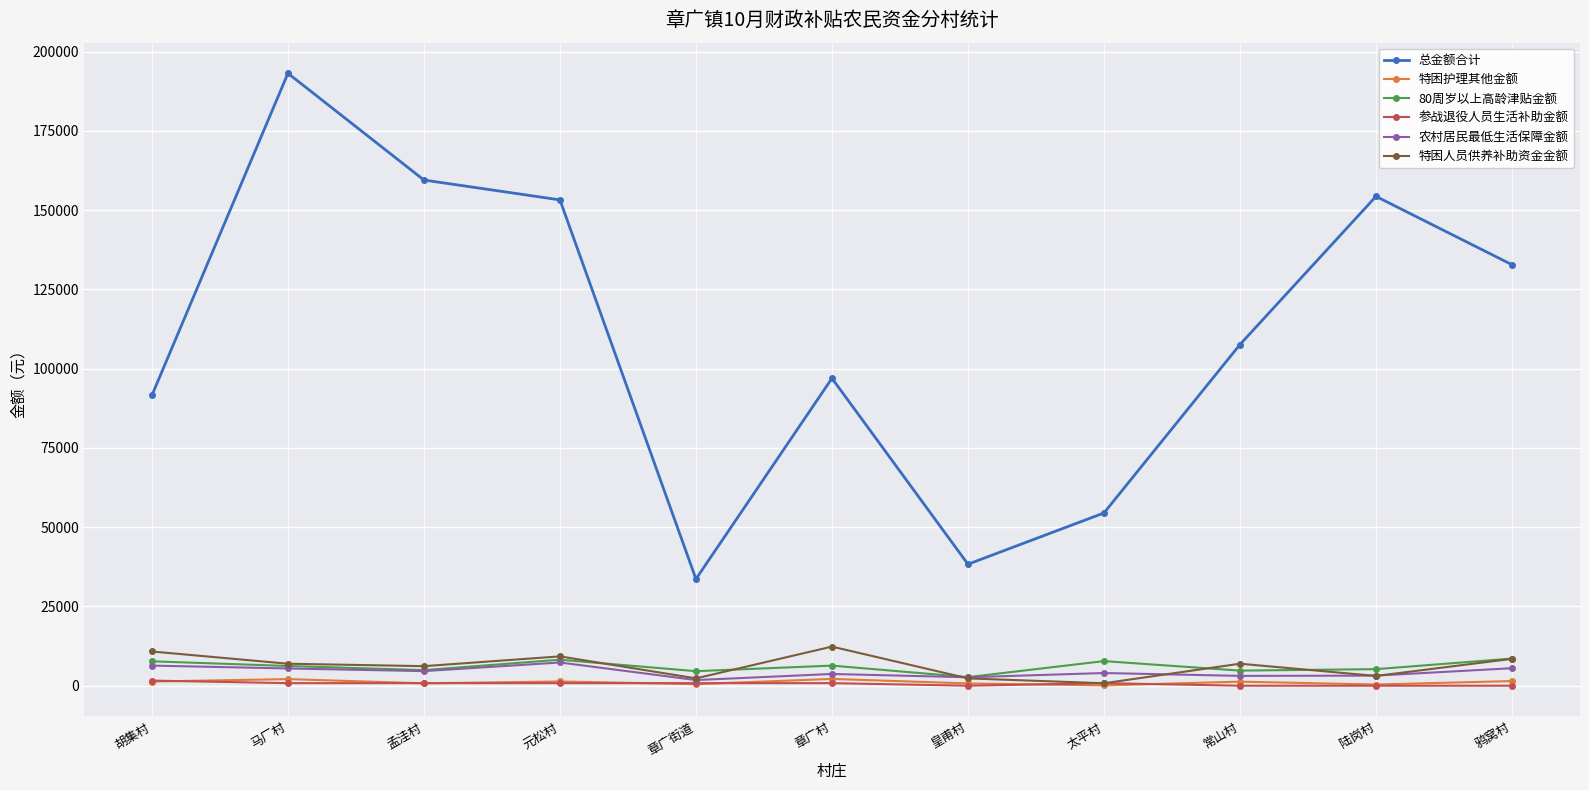

How many 参战退役人员生活补助金额 values are between 0 and 805?

10